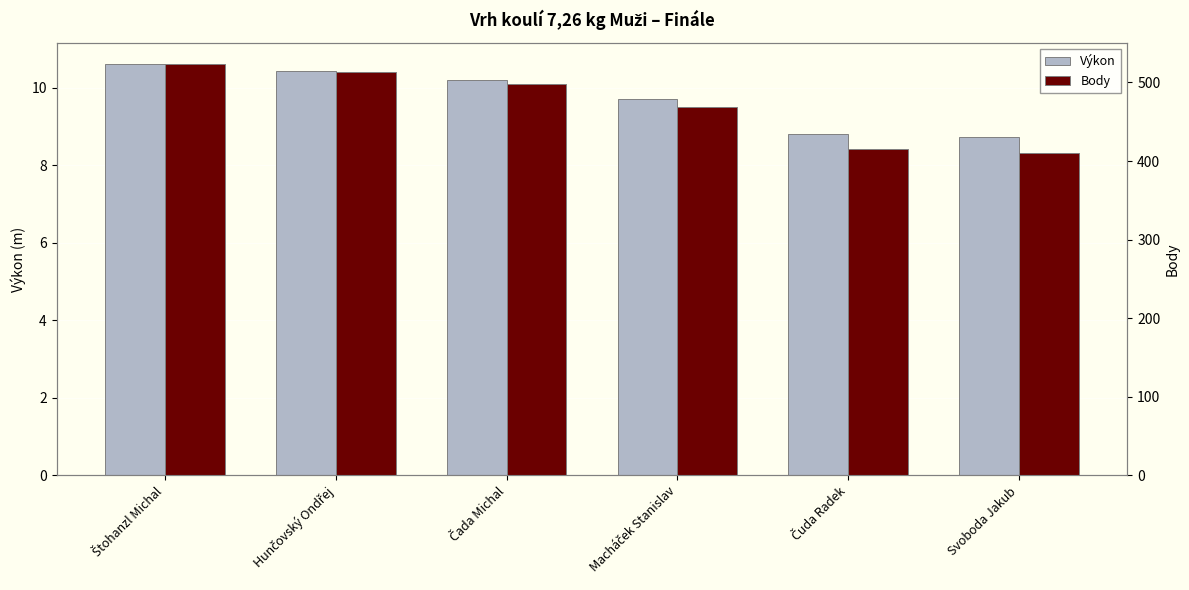

What are all the series names shown in the legend?

Výkon, Body